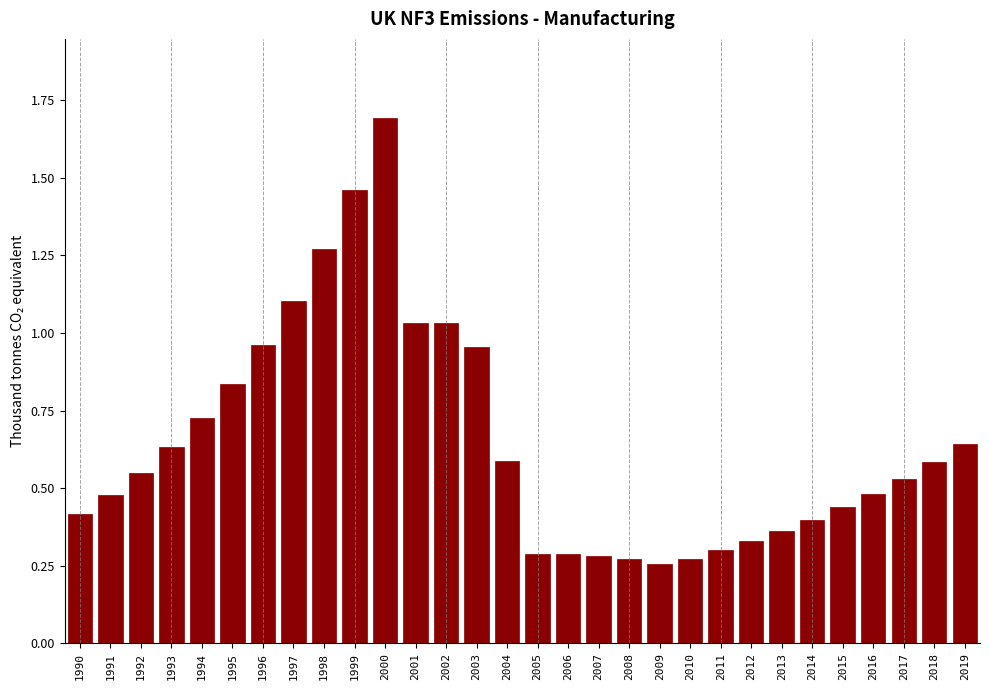

What is the difference between the maximum and minimum values?

1.4